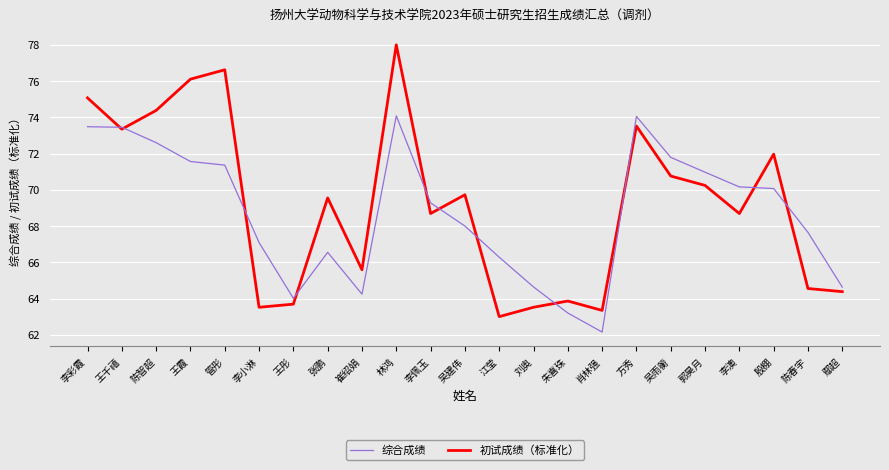

Does the chart have visible grid lines?

Yes